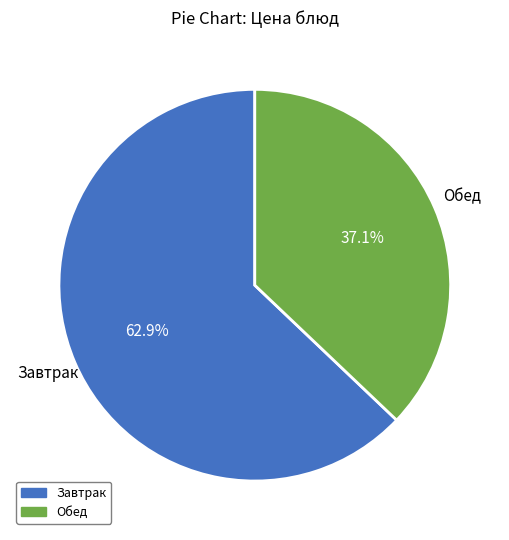

Count the number of slices in the pie.

2